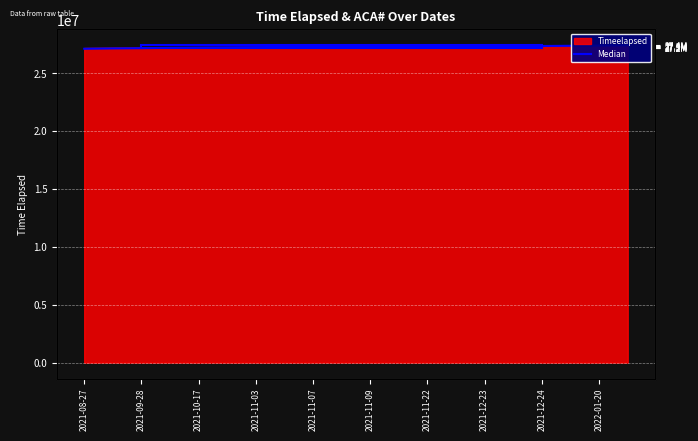

The value at 2021-12-24 is 37635723. True or false?

False